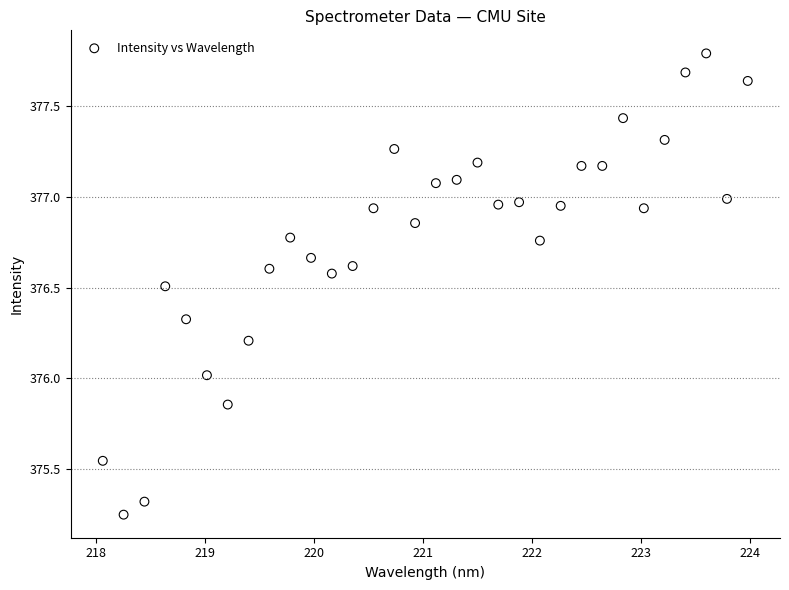

What is the range of Y values (max minus min)?

2.5